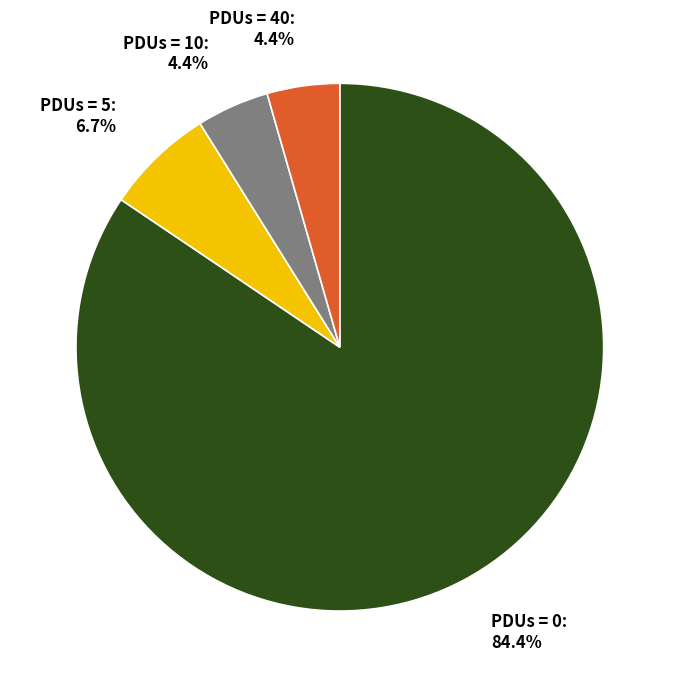

Is there any slice that represents more than half of the pie?

Yes